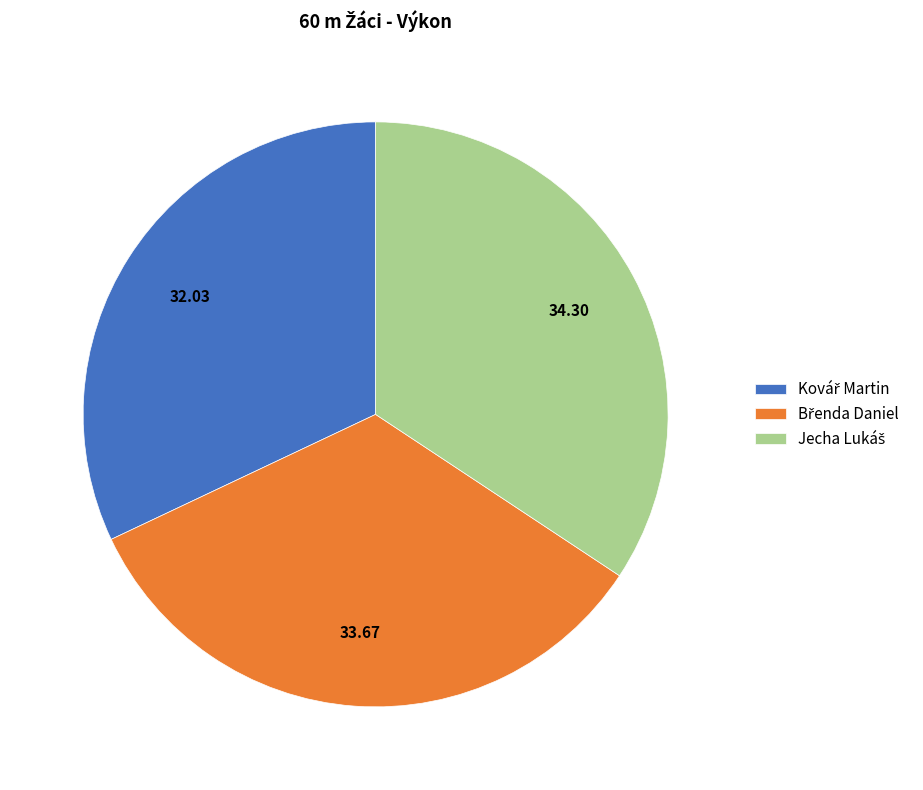

Is there a majority slice in this chart?

No